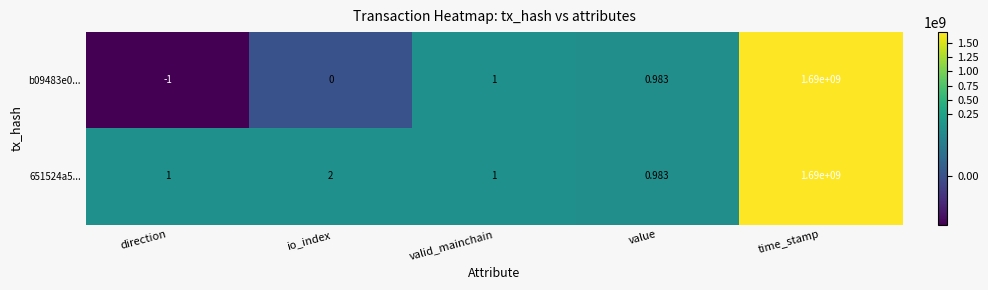

Which category has the lowest value in the 651524a5... series?

value